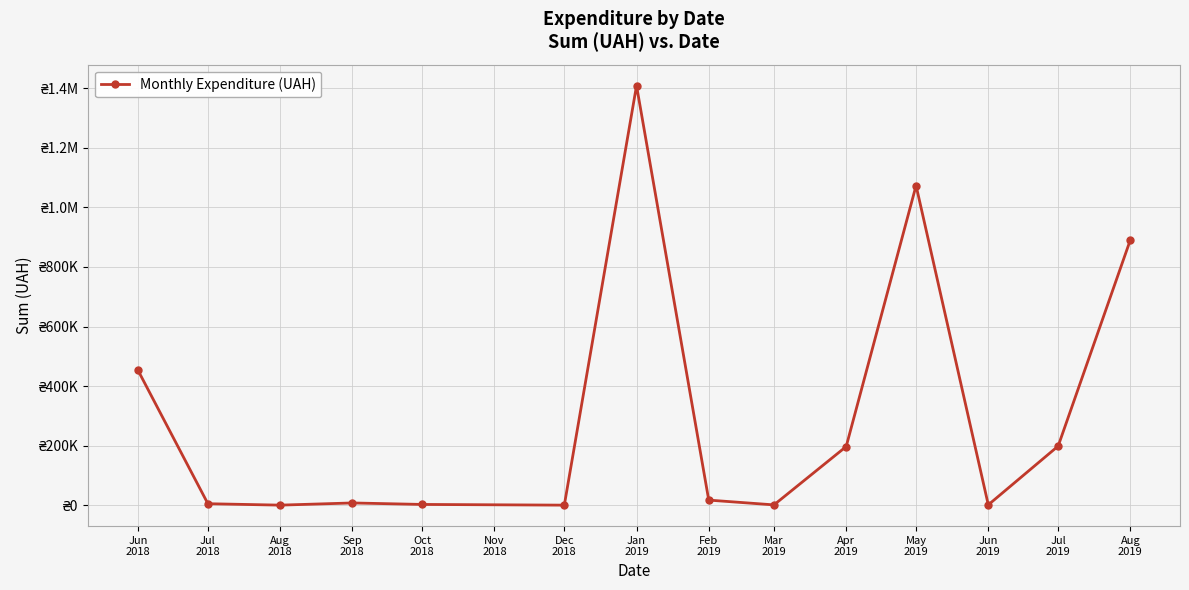

What is the difference between the second highest and second lowest values?

1072998.0